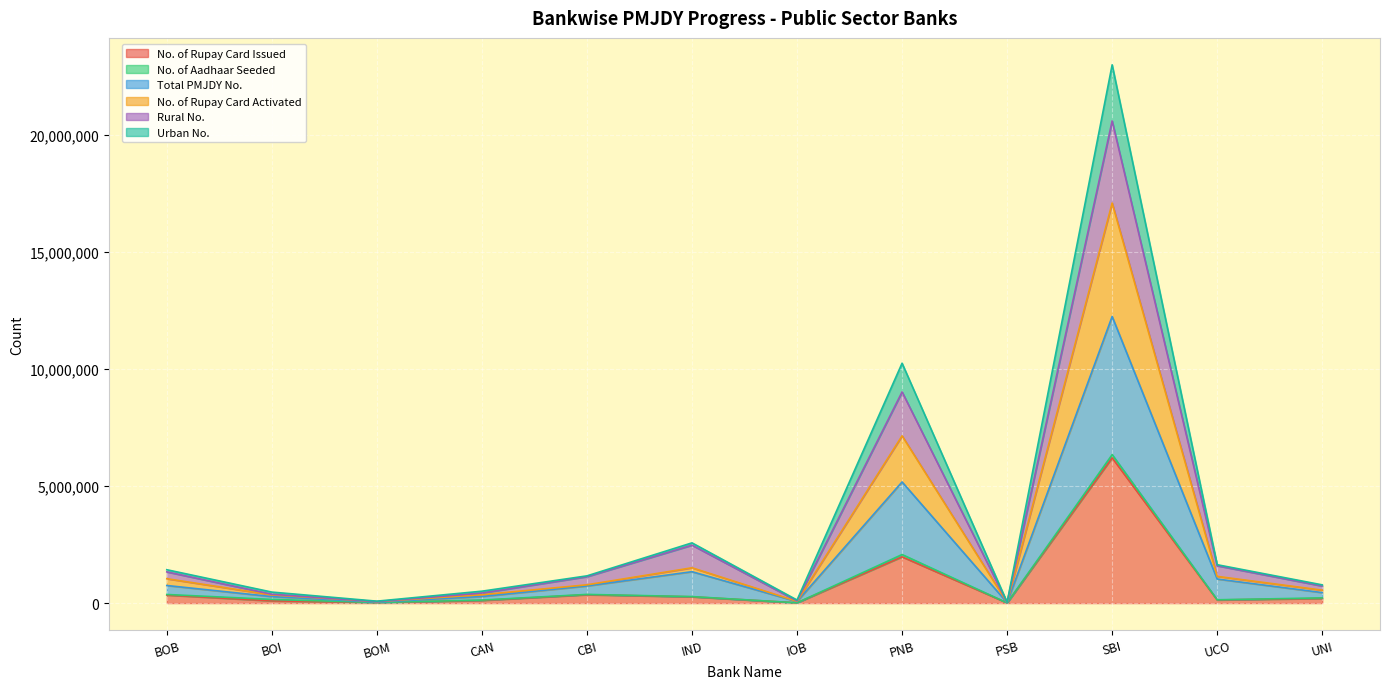

What is the label of the 3rd point from the left?

BOM